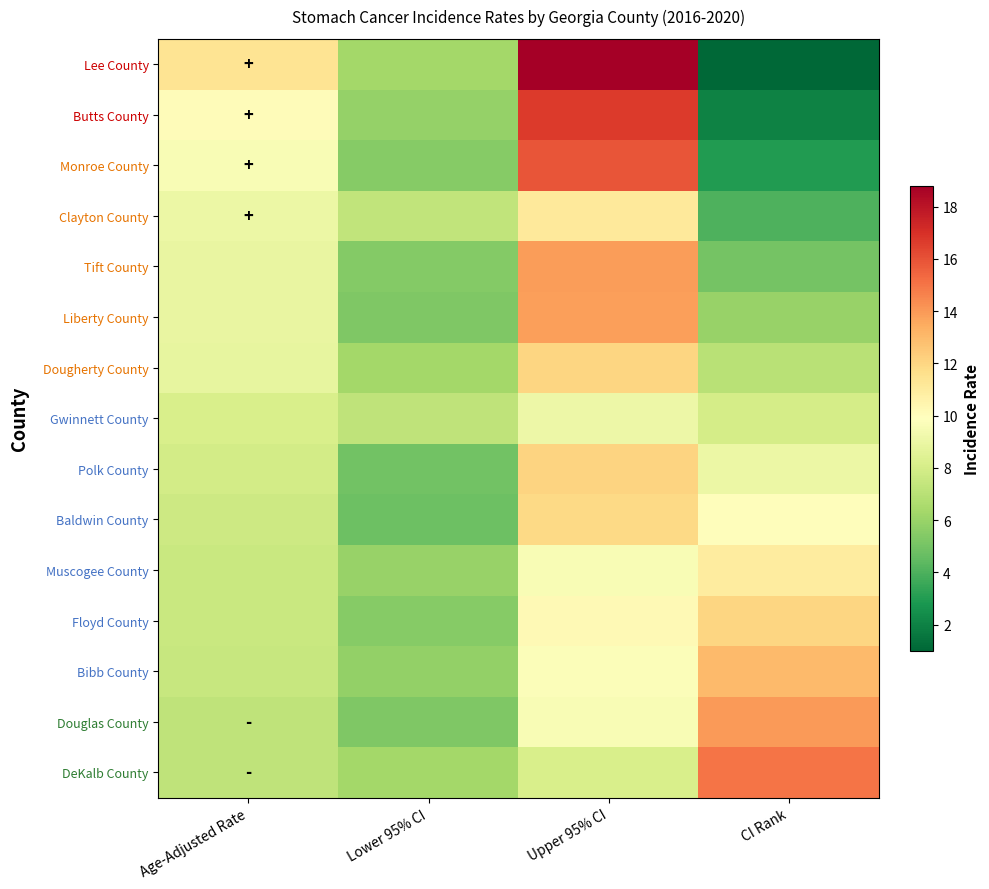

Reading left to right, list all the values displayed in this chart.

Lee County: Age-Adjusted Rate=11.4	Lower 95% CI=6.3	Upper 95% CI=18.8	CI Rank=1.0
Butts County: Age-Adjusted Rate=10.1	Lower 95% CI=5.9	Upper 95% CI=16.7	CI Rank=2.0
Monroe County: Age-Adjusted Rate=9.6	Lower 95% CI=5.5	Upper 95% CI=15.9	CI Rank=3.0
Clayton County: Age-Adjusted Rate=9.0	Lower 95% CI=7.3	Upper 95% CI=11.1	CI Rank=4.0
Tift County: Age-Adjusted Rate=8.9	Lower 95% CI=5.4	Upper 95% CI=13.9	CI Rank=5.0
Liberty County: Age-Adjusted Rate=8.9	Lower 95% CI=5.3	Upper 95% CI=13.8	CI Rank=6.0
Dougherty County: Age-Adjusted Rate=8.8	Lower 95% CI=6.3	Upper 95% CI=12.0	CI Rank=7.0
Gwinnett County: Age-Adjusted Rate=8.1	Lower 95% CI=7.2	Upper 95% CI=9.1	CI Rank=8.0
Polk County: Age-Adjusted Rate=7.9	Lower 95% CI=4.9	Upper 95% CI=12.1	CI Rank=9.0
Baldwin County: Age-Adjusted Rate=7.7	Lower 95% CI=4.8	Upper 95% CI=11.9	CI Rank=10.0
Muscogee County: Age-Adjusted Rate=7.6	Lower 95% CI=6.0	Upper 95% CI=9.6	CI Rank=11.0
Floyd County: Age-Adjusted Rate=7.6	Lower 95% CI=5.5	Upper 95% CI=10.2	CI Rank=12.0
Bibb County: Age-Adjusted Rate=7.5	Lower 95% CI=5.8	Upper 95% CI=9.7	CI Rank=13.0
Douglas County: Age-Adjusted Rate=7.2	Lower 95% CI=5.3	Upper 95% CI=9.6	CI Rank=14.0
DeKalb County: Age-Adjusted Rate=7.2	Lower 95% CI=6.3	Upper 95% CI=8.1	CI Rank=15.0